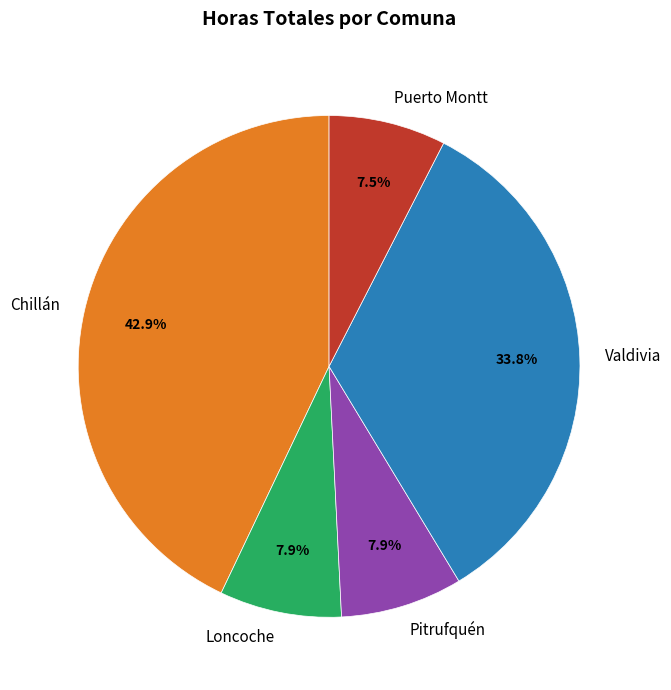

Is it true that Chillán is 53% of the pie?

False